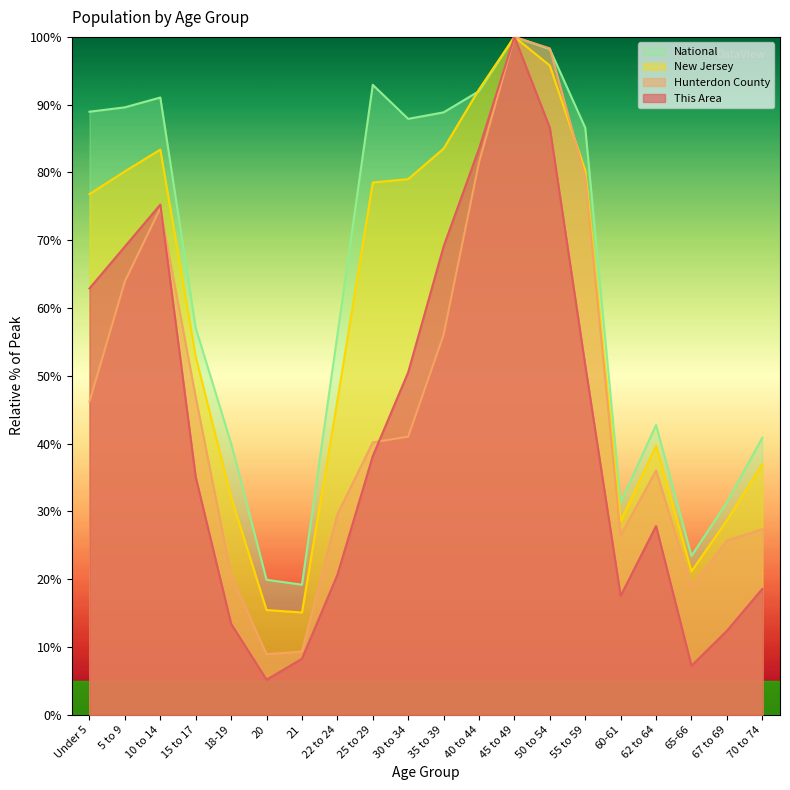

At how many categories does at least one series exceed 55?

12